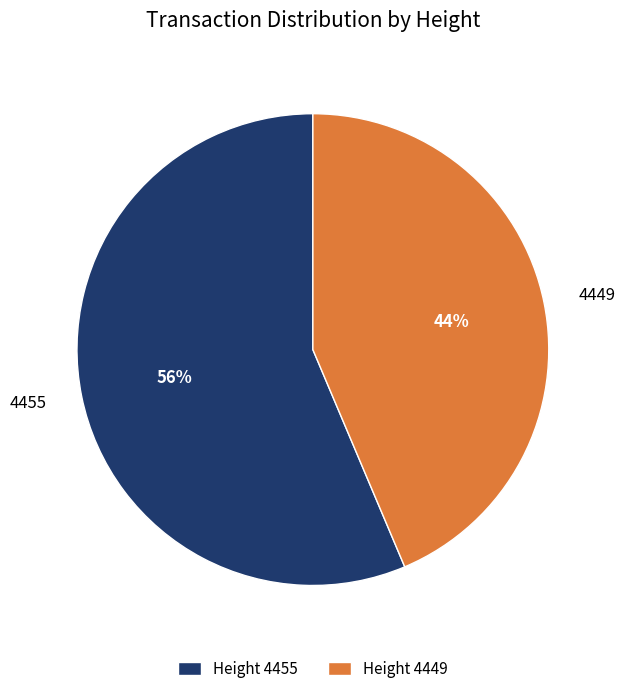

Does any single category account for the majority?

Yes